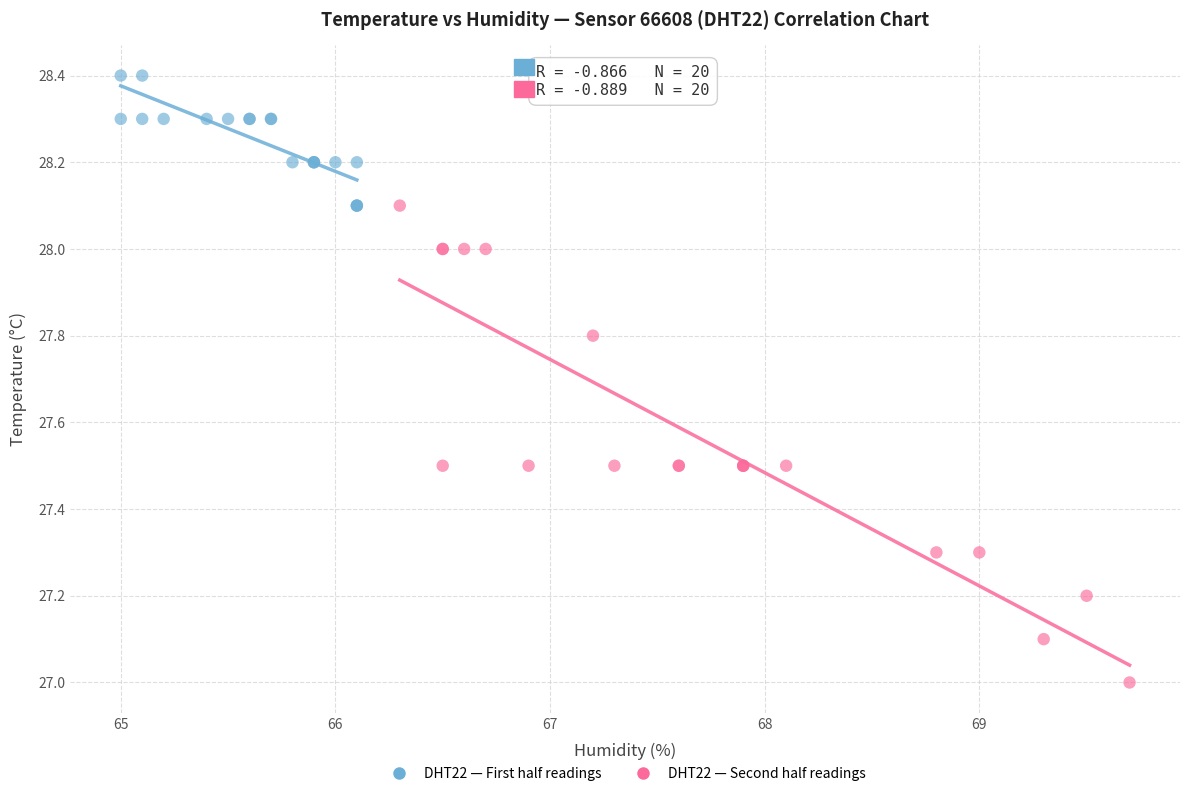

Which series reaches the minimum Y coordinate?

DHT22 — Second half readings